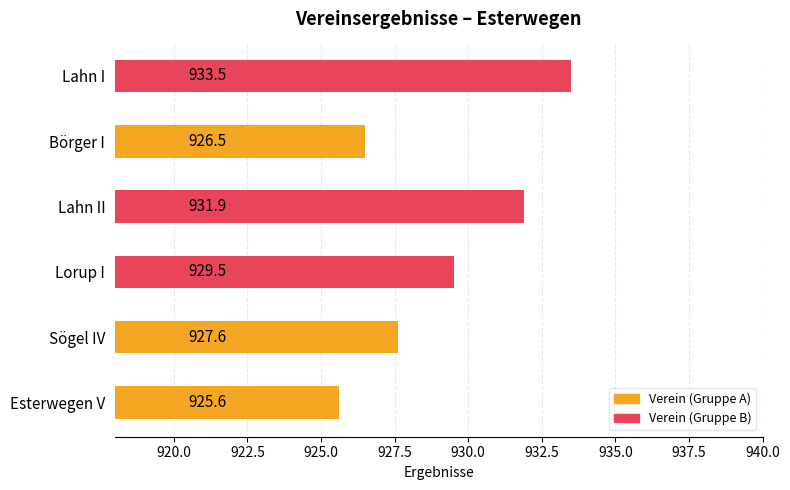

Are the bars horizontal?

Yes